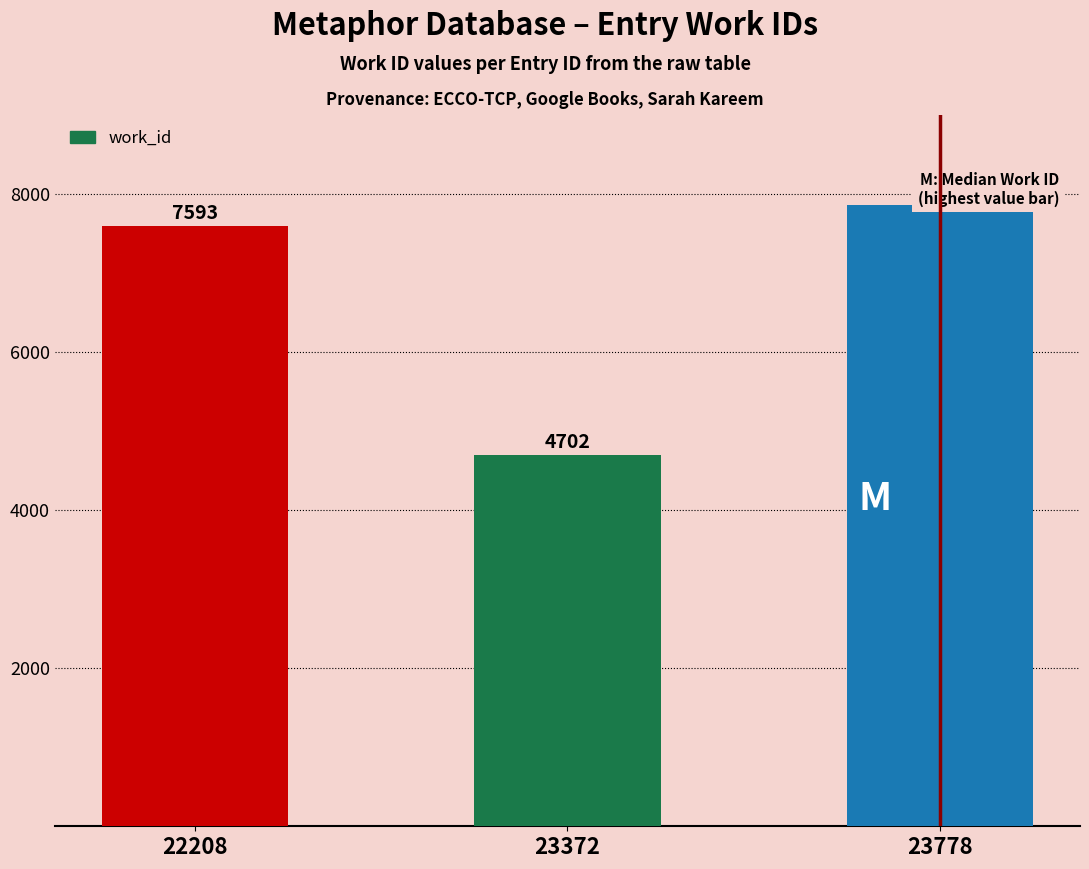

At which label does the data first exceed 7593?

23778